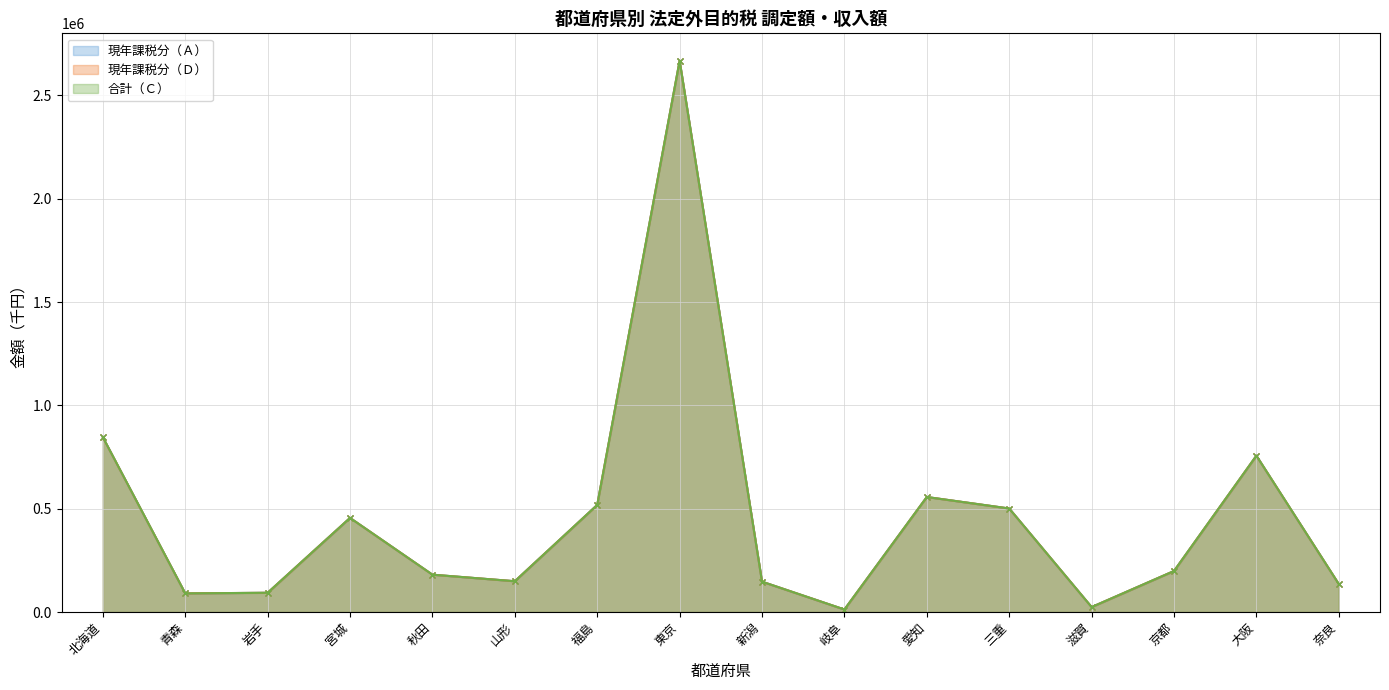

What is the sum of all 現年課税分（Ｄ） values?

7329379